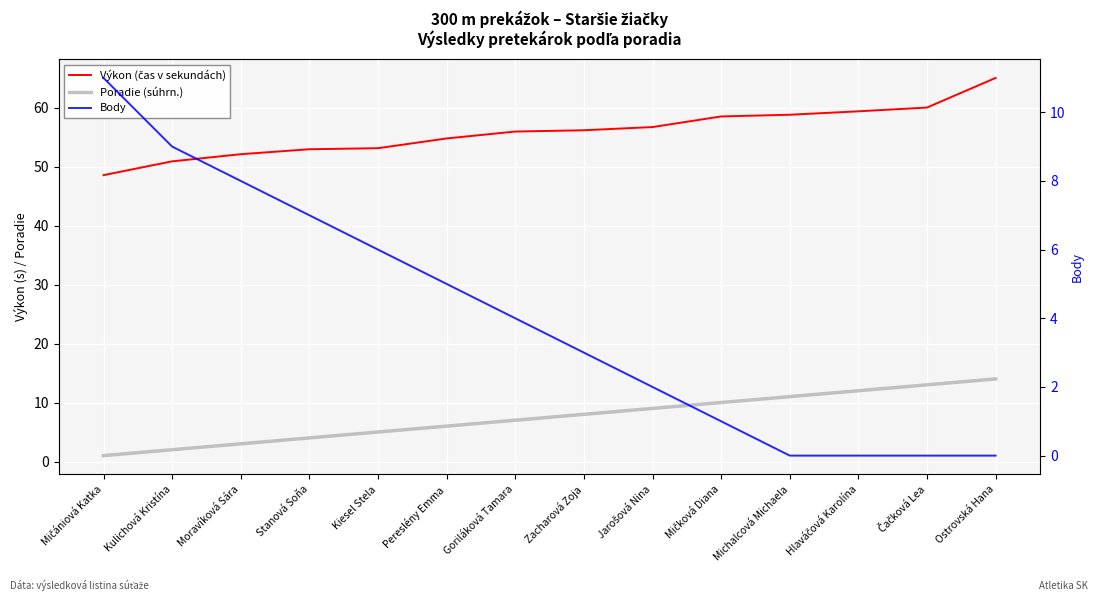

True or false: Body and Výkon (čas v sekundách) cross at least once.

False